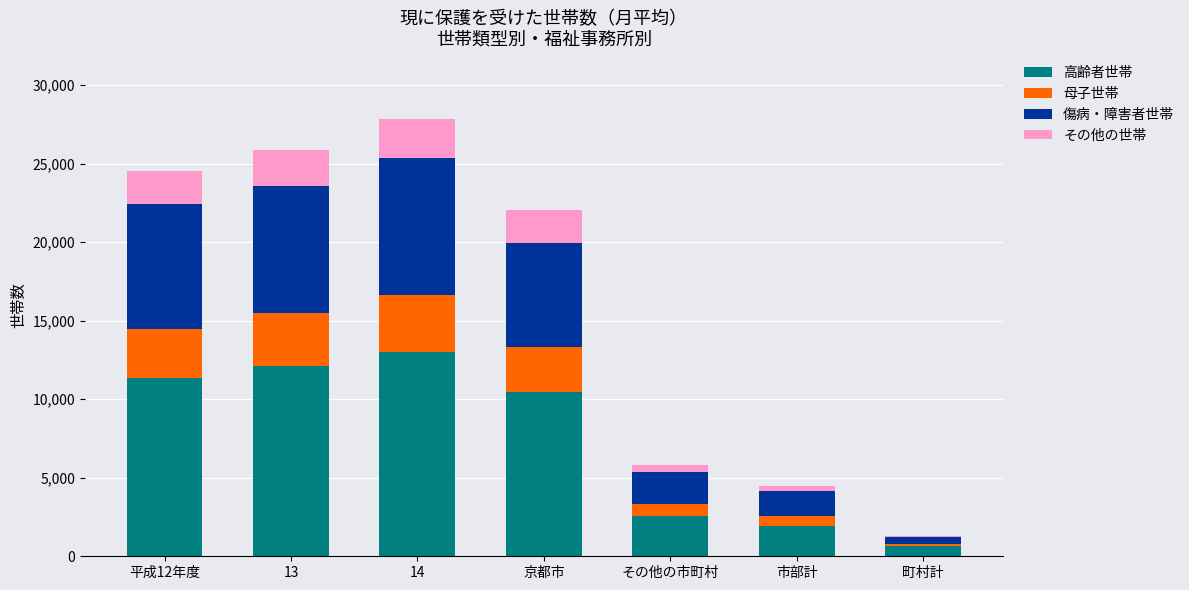

How many series are shown in this chart?

4